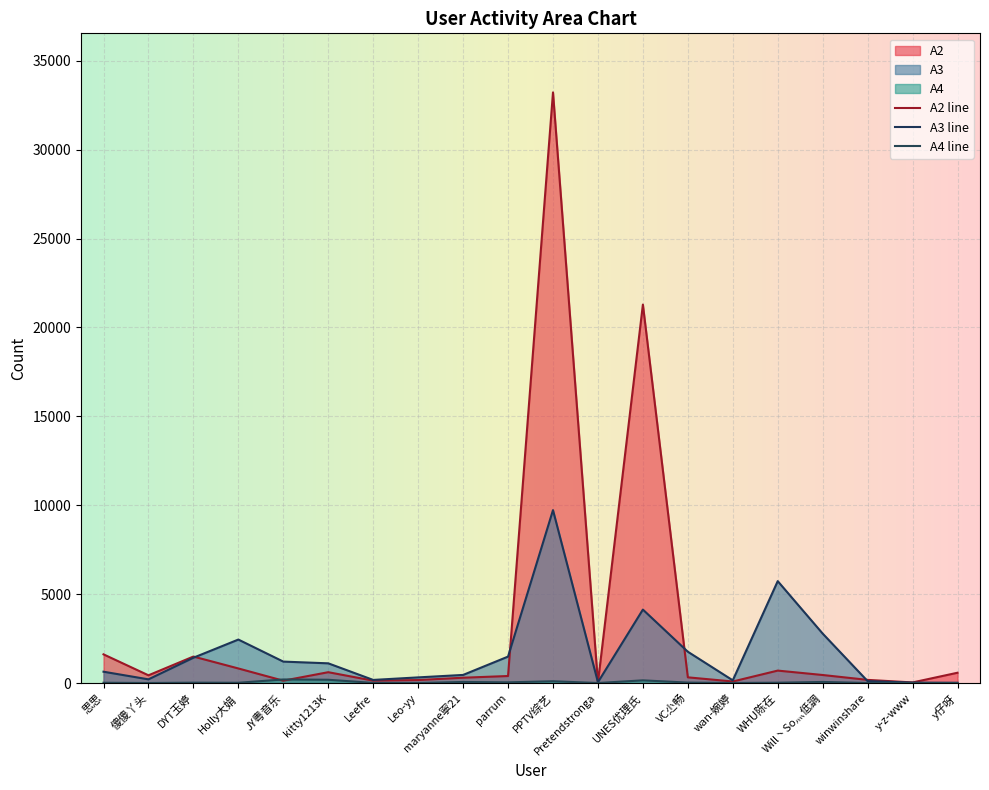

How many lines are shown in the chart?

3